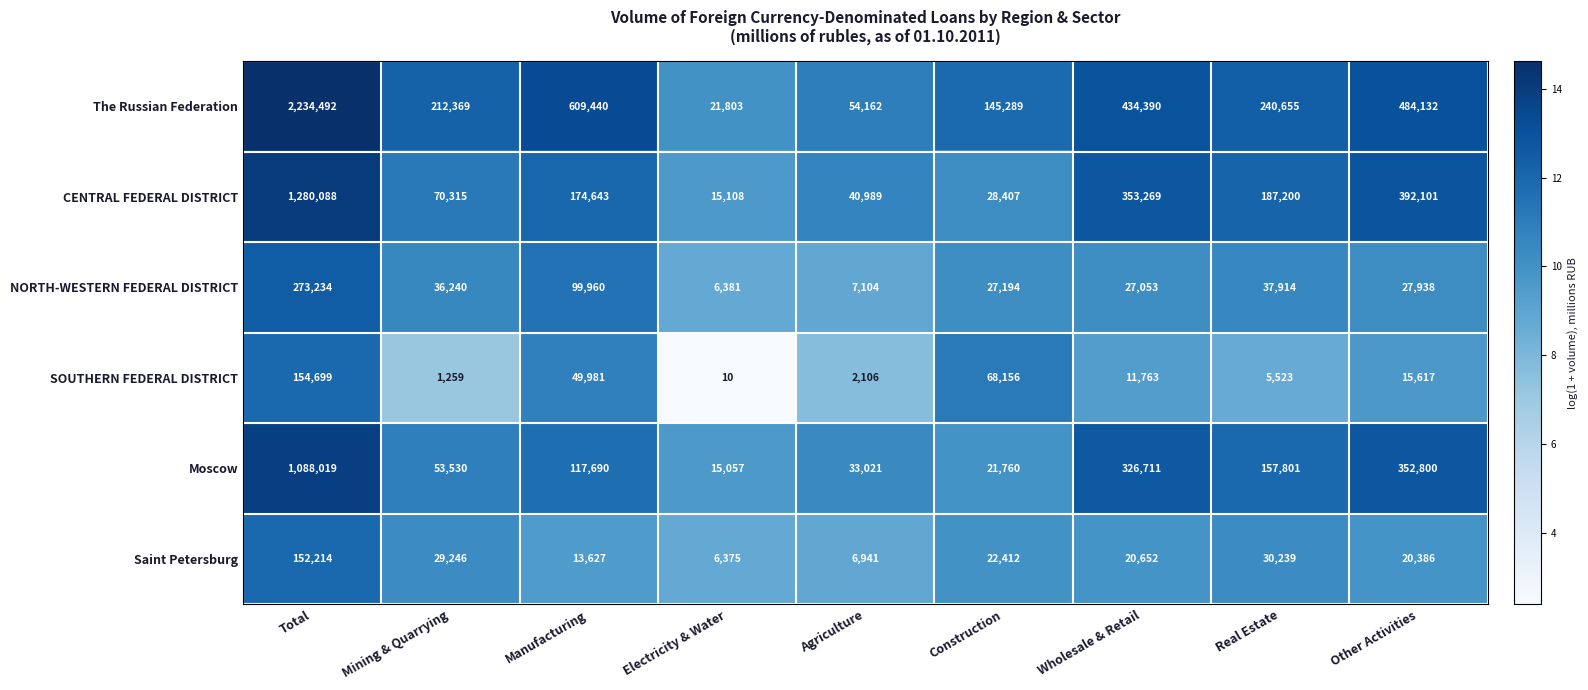

What is the difference between the maximum and second lowest values in the SOUTHERN FEDERAL DISTRICT series?

153440